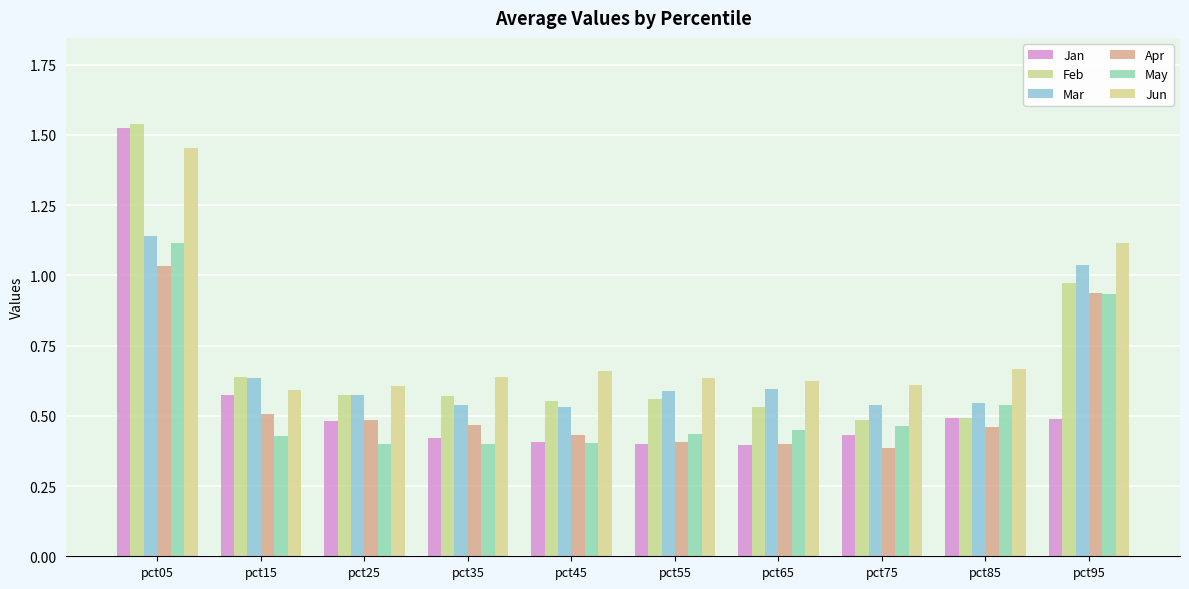

True or false: Feb has a value of 0.8 at pct85.

False